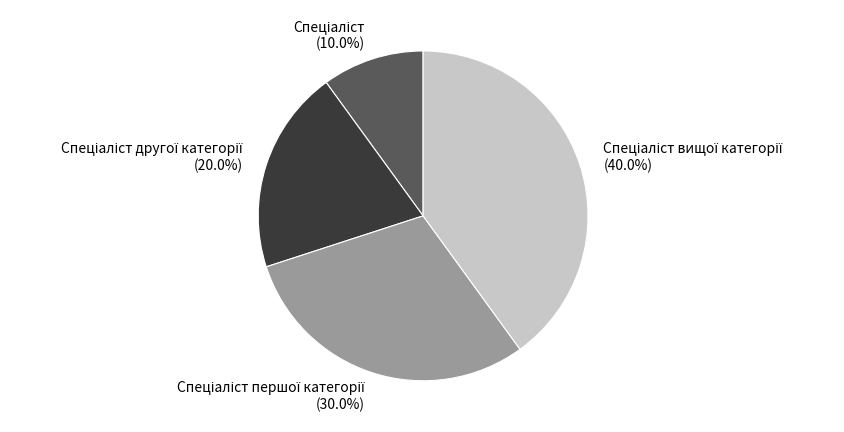

Is there any slice that represents more than half of the pie?

No